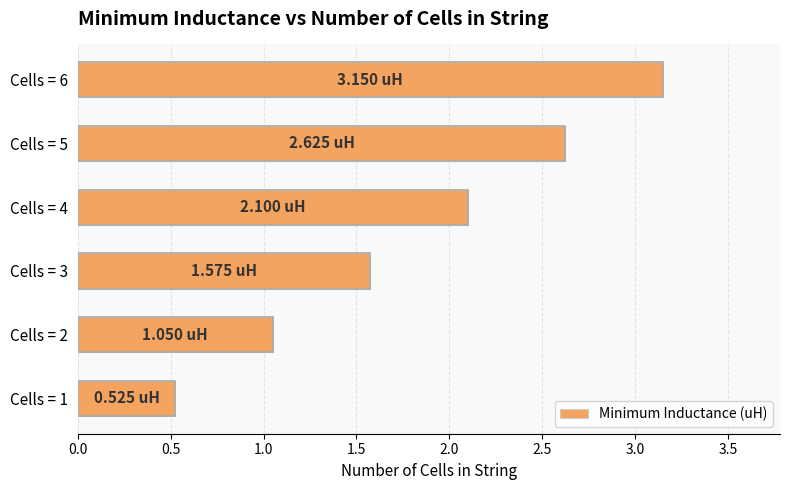

List the labels in order of value, smallest first.

Cells = 1, Cells = 2, Cells = 3, Cells = 4, Cells = 5, Cells = 6